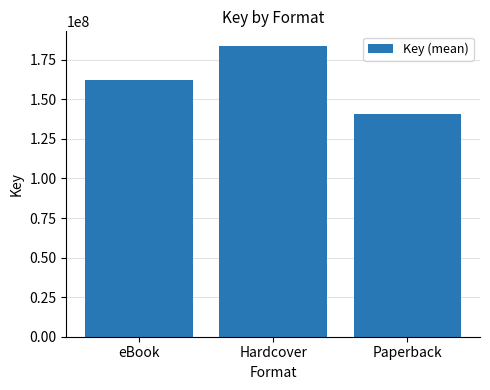

How many distinct data groups are displayed?

1